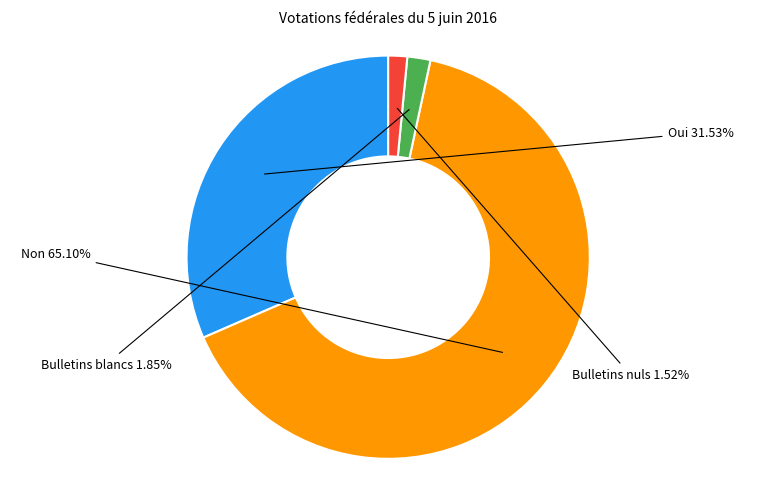

Is it true that Bulletins nuls is 7% of the pie?

False